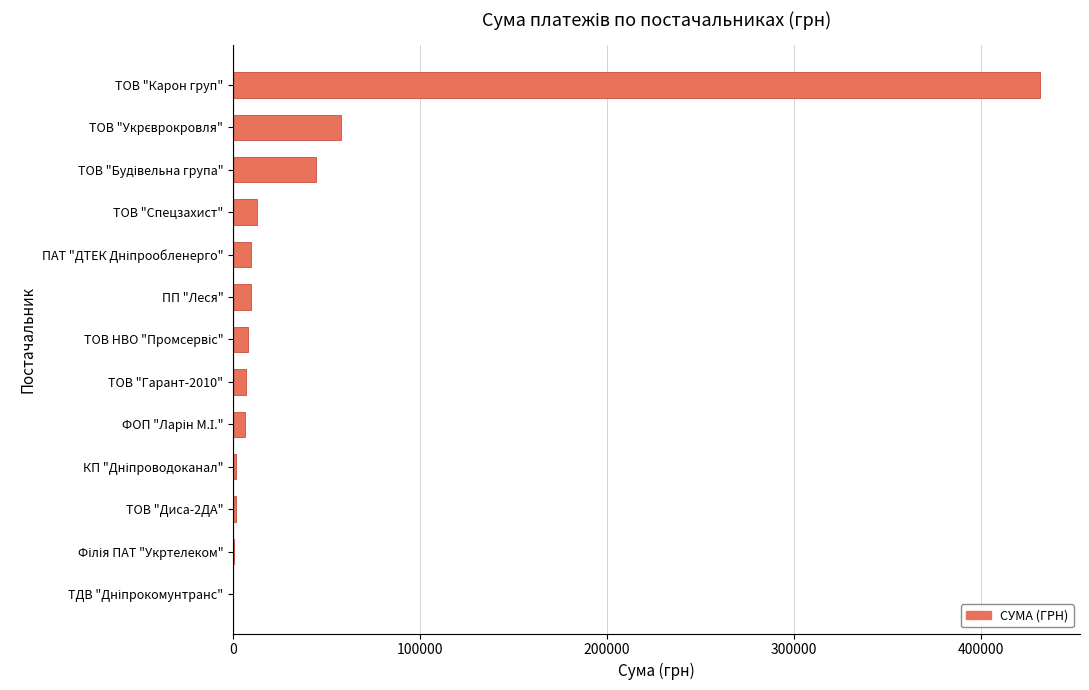

Which category has the highest value across all series?

ТОВ "Карон груп"